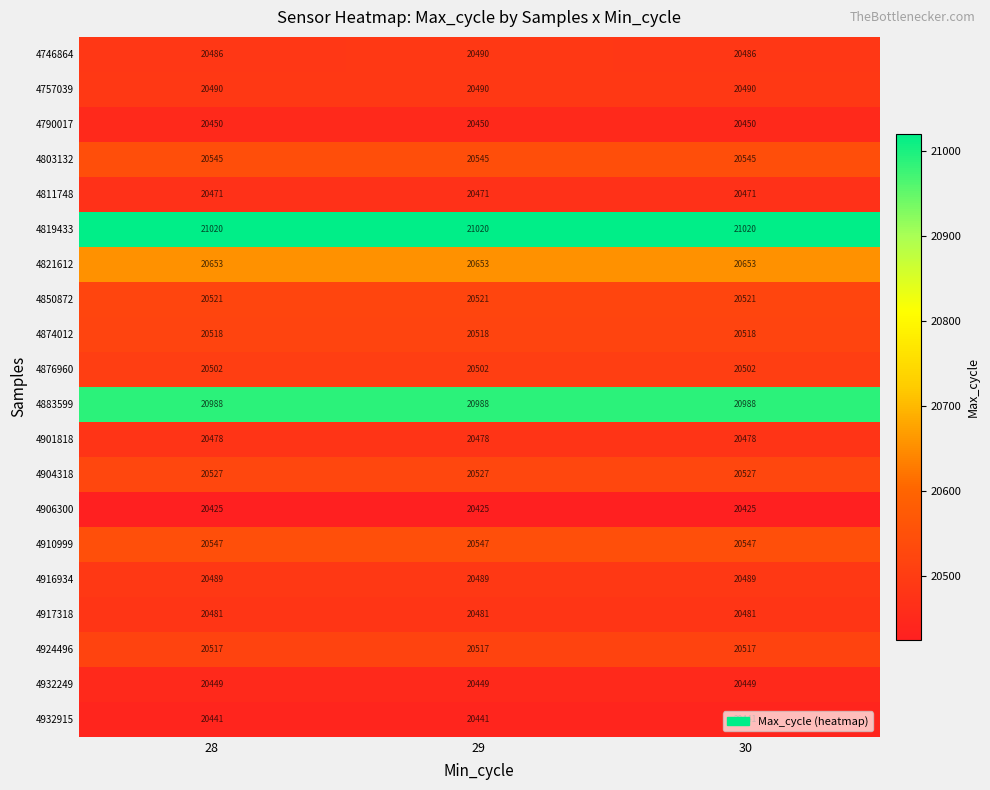

How many 4746864 values are between 20486 and 20490?

3